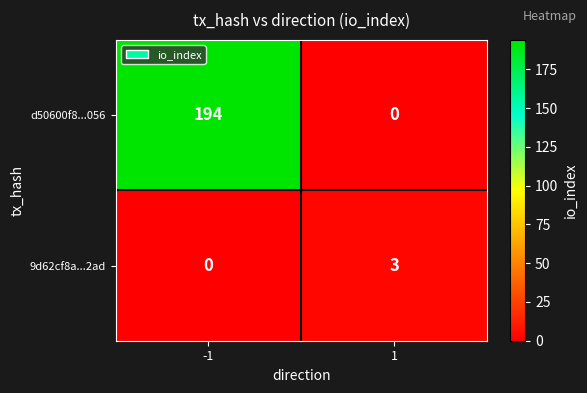

What is the sum of all 9d62cf8a...2ad values?

3